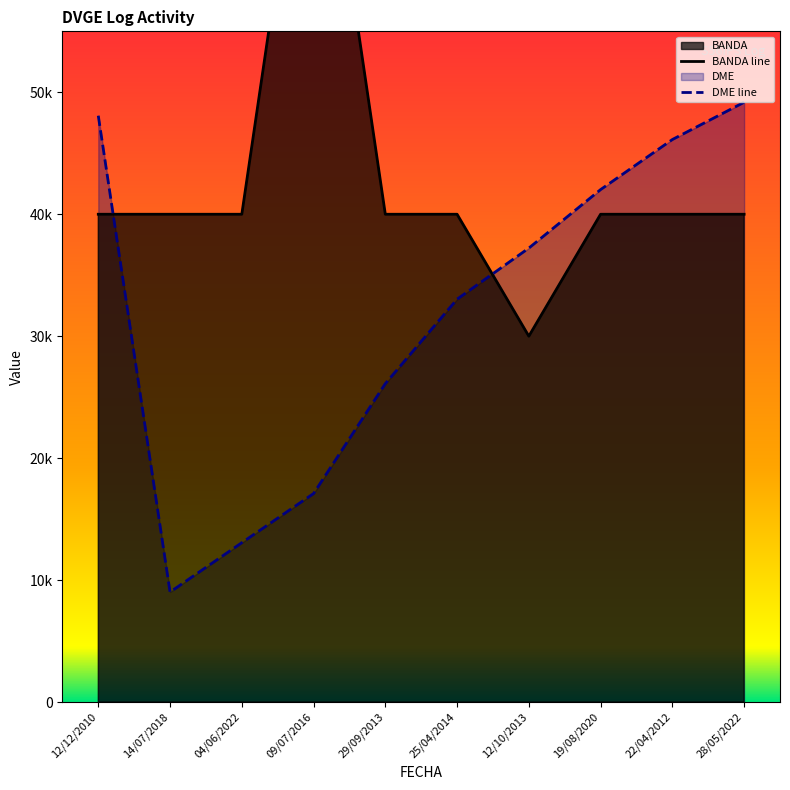

Which category has the highest value across all series?

09/07/2016